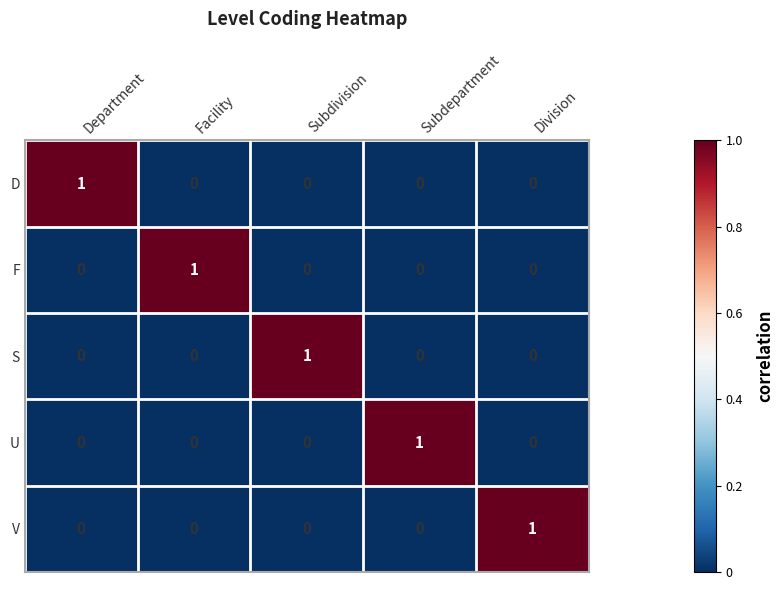

How many categories are shown in the chart?

5